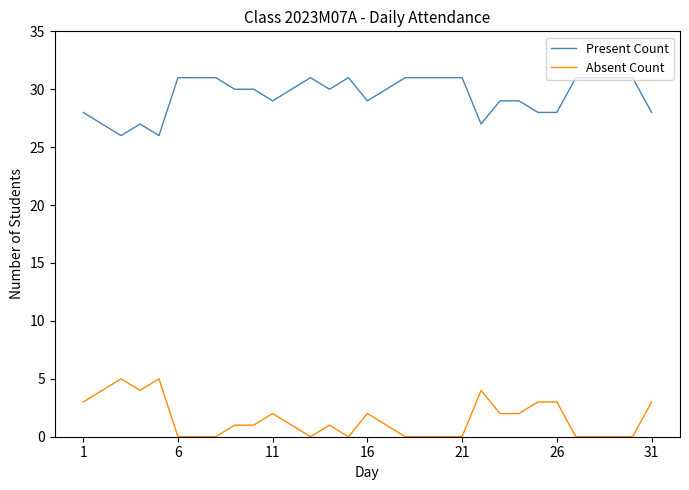

What is the difference between the maximum and minimum values in the Present Count series?

5